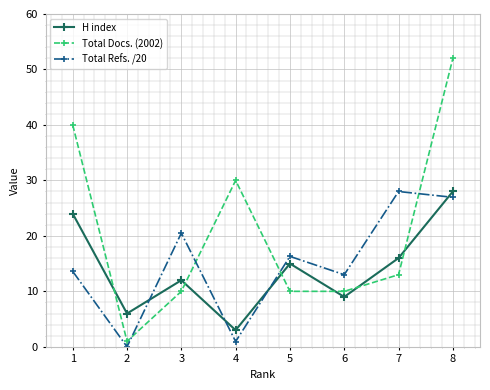

Is the value of H index at 5 greater than the value of Total Refs. /20 at 7?

No